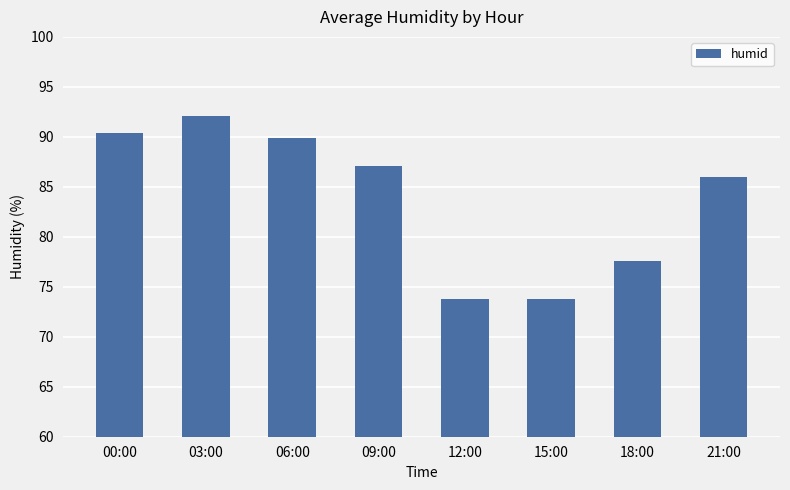

Count the number of values greater than 87.

4